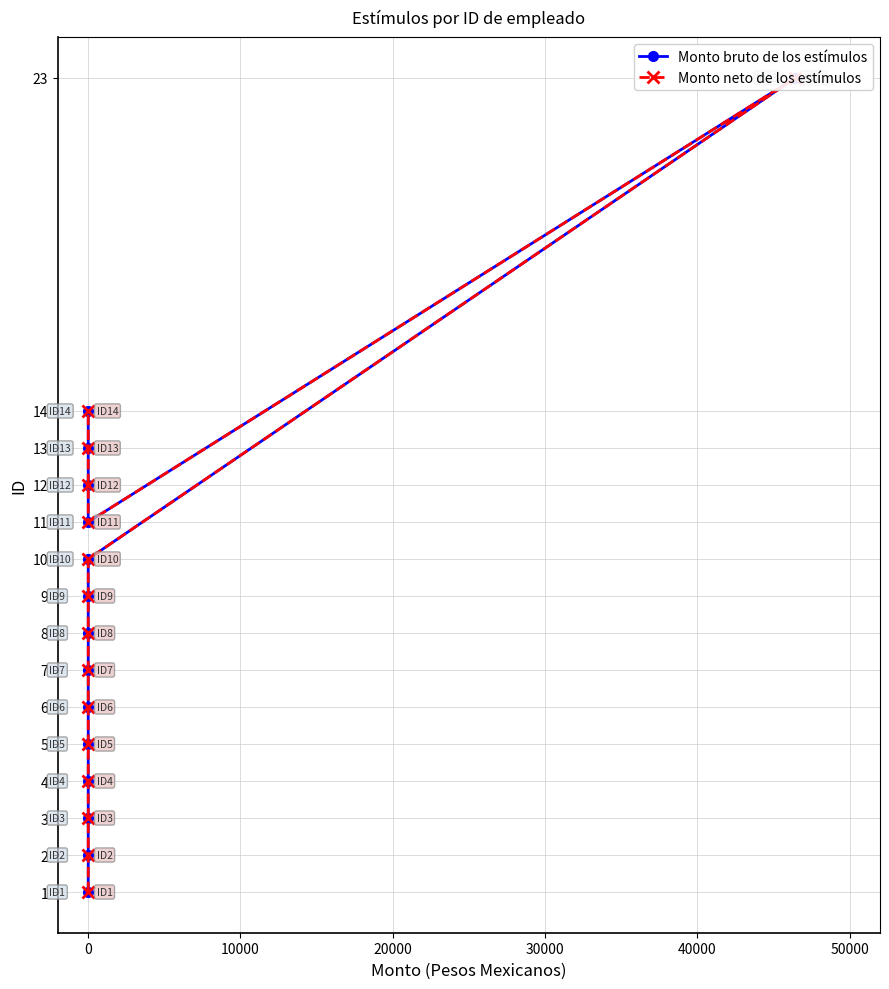

How many categories are shown in the chart?

15